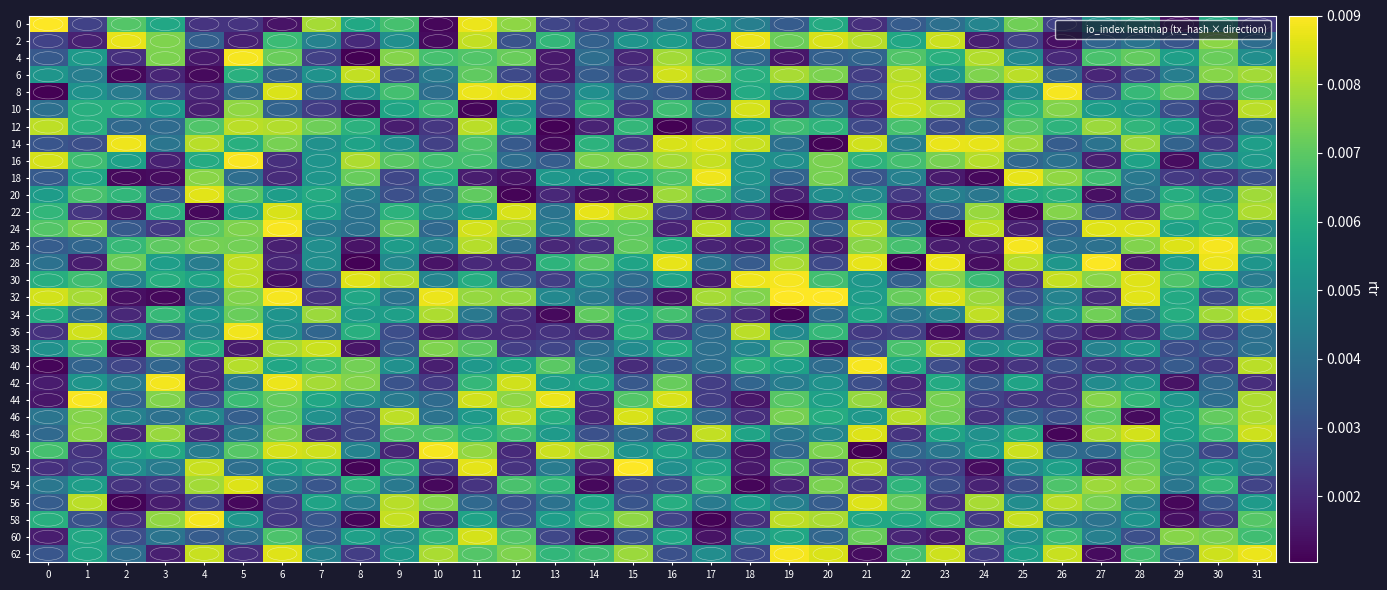

Which series has the largest total across all categories?

32